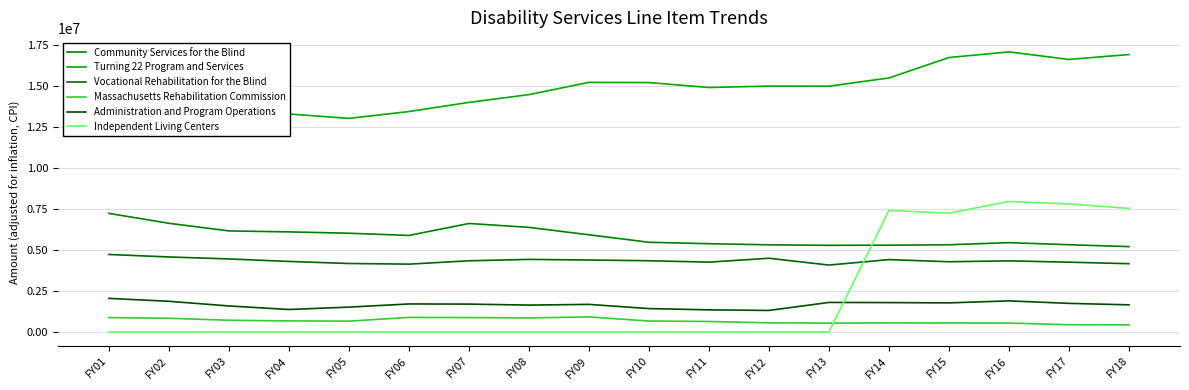

At which label does Vocational Rehabilitation for the Blind reach its minimum?

FY13